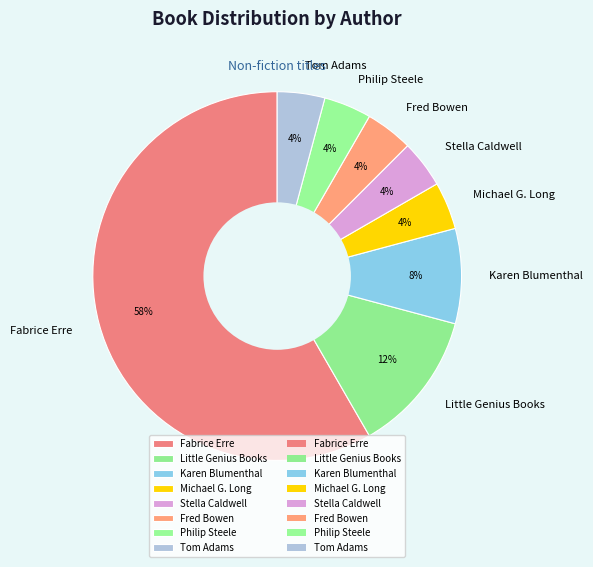

Which has a higher value, Stella Caldwell or Karen Blumenthal?

Karen Blumenthal